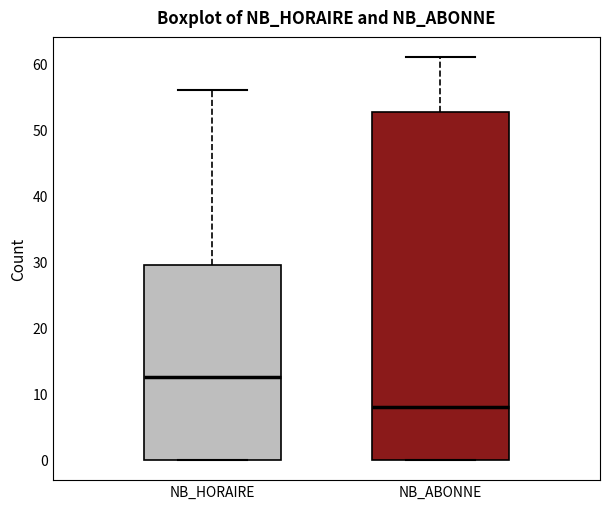

Reading left to right, transcribe this box plot: for each box, give where its median line is, the range the box spans, and where its two whiskers end, as read against the y-axis. The values are not printed on the chart, so give them approximately, as read against the axis.

NB_HORAIRE: median 13, box 0 to 30, whiskers 0 to 56
NB_ABONNE: median 8, box 0 to 53, whiskers 0 to 61